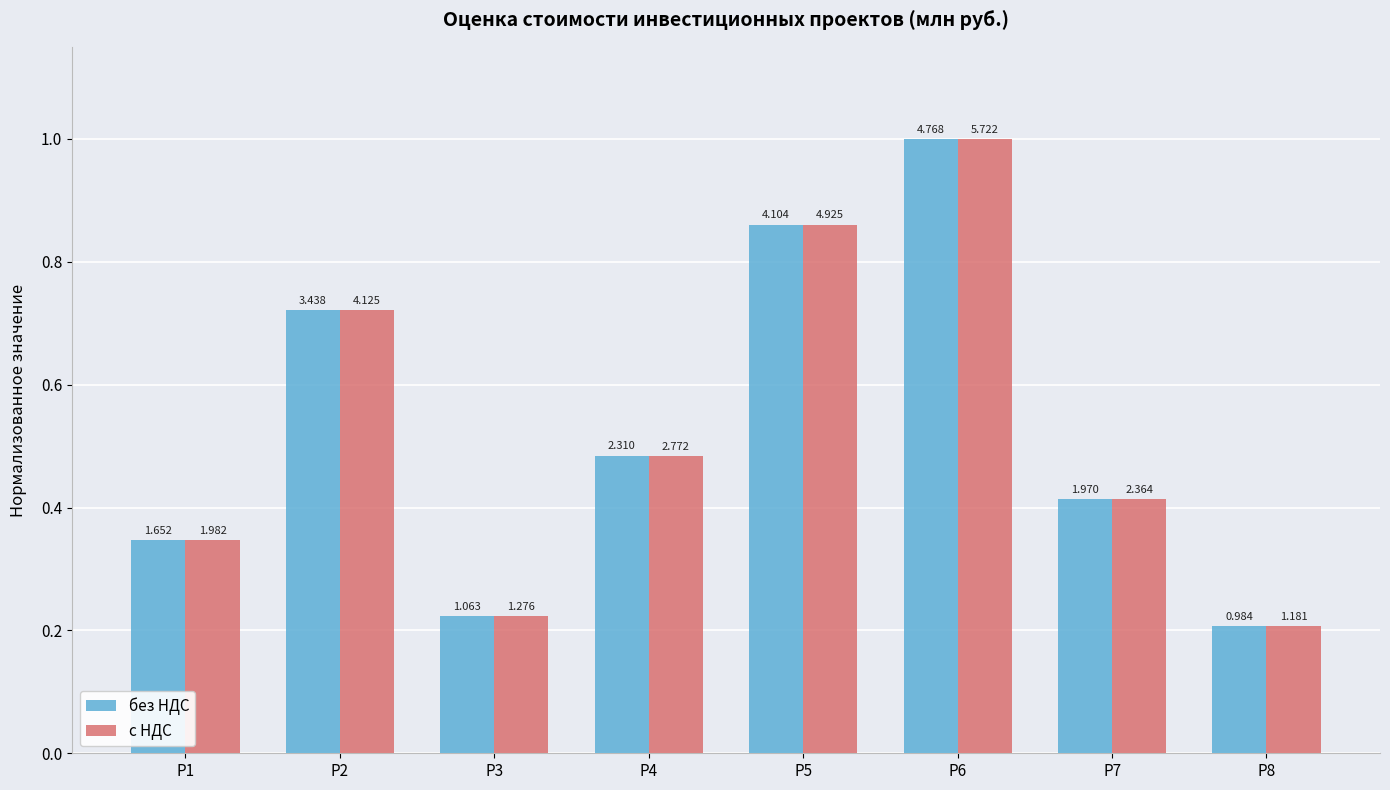

Is it true that без НДС equals 0.3 at Р1?

True